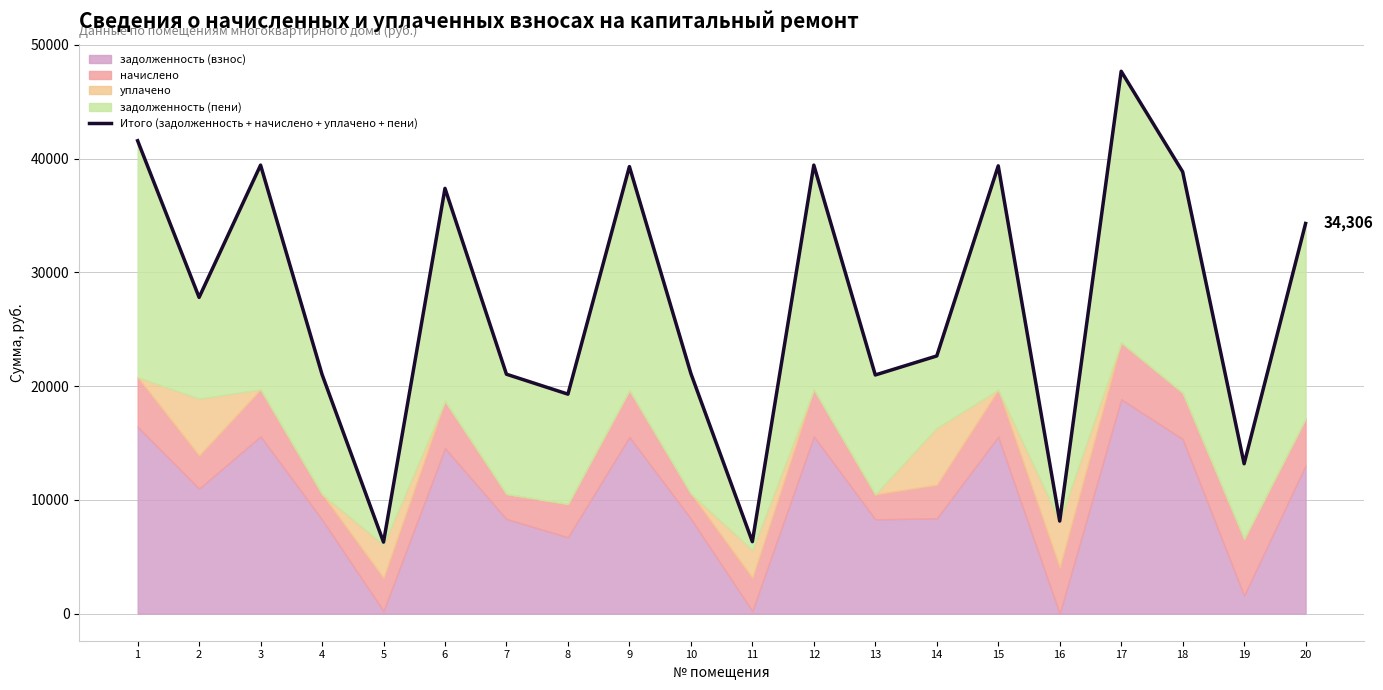

Reading right to left, transcribe all the data shown in this chart.

20=34305.8	19=13177.2	18=38851.0	17=47686.6	16=8137.9	15=39370.6	14=22656.2	13=20984.6	12=39435.6	11=6327.0	10=21114.7	9=39305.8	8=19297.5	7=21049.7	6=37391.5	5=6286.6	4=21032.2	3=39435.6	2=27806.4	1=41579.5